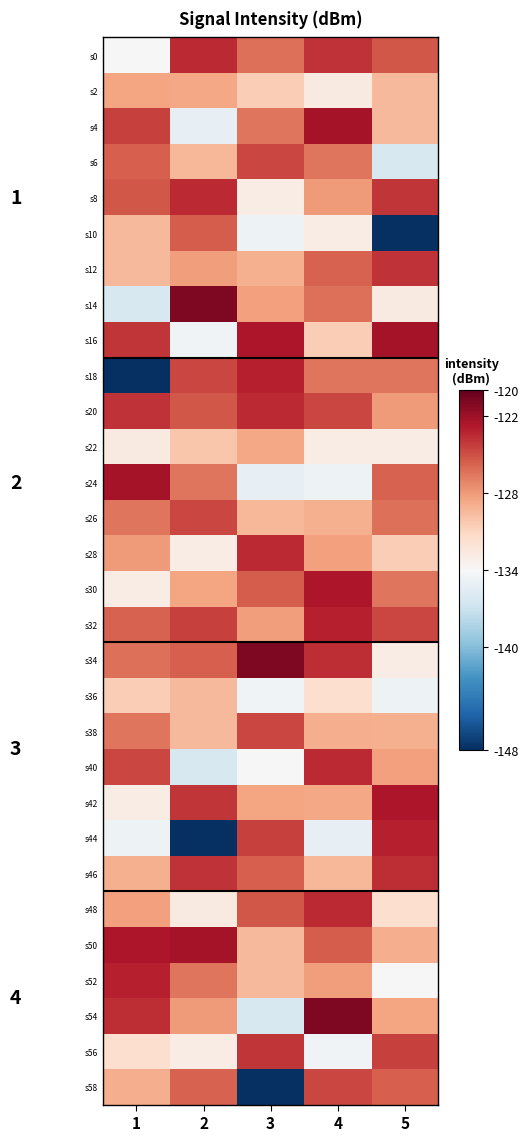

How many data points in s18 are above -126?

2